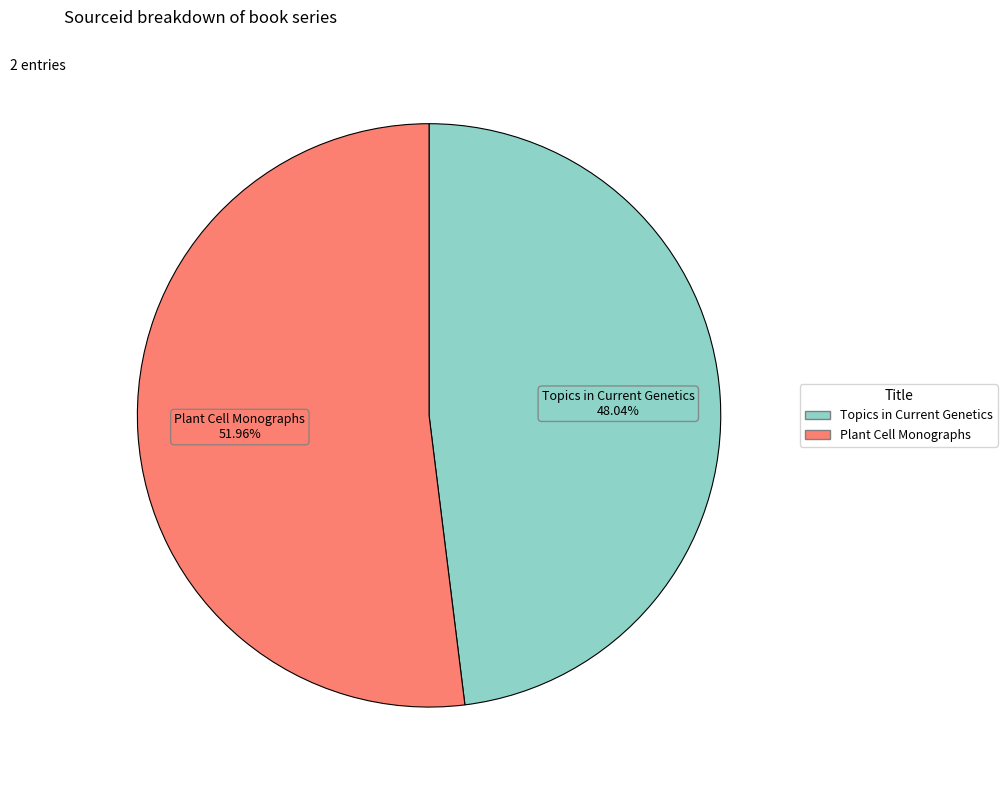

Rank the categories by value from highest to lowest.

Plant Cell Monographs, Topics in Current Genetics